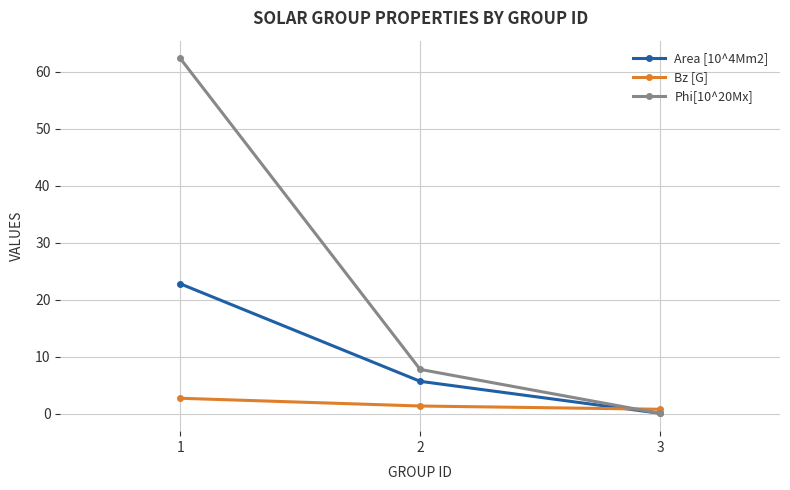

Which label corresponds to the smallest value in the chart?

3